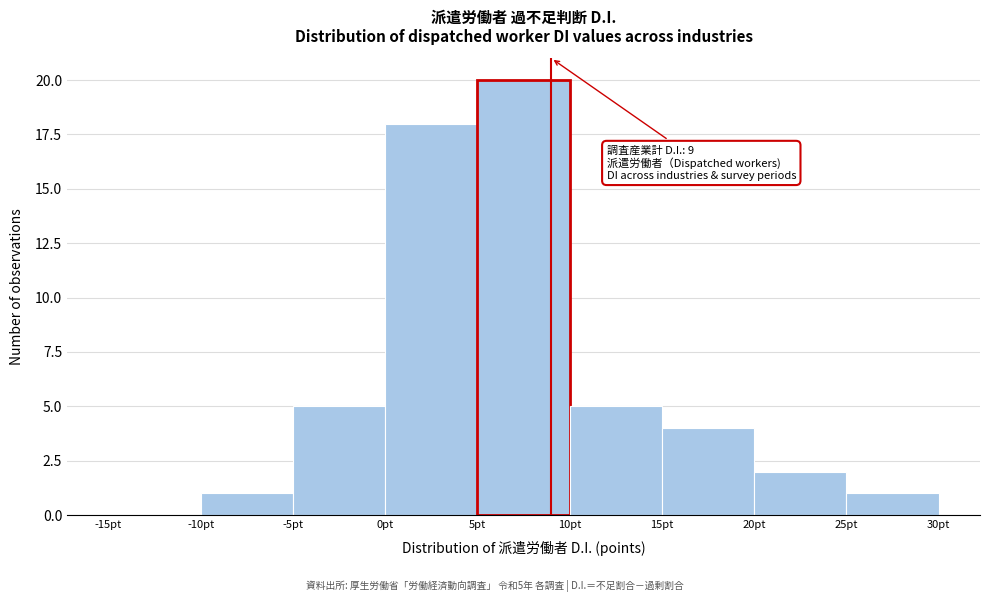

Which range on the x-axis has the tallest bar?

5 to 10